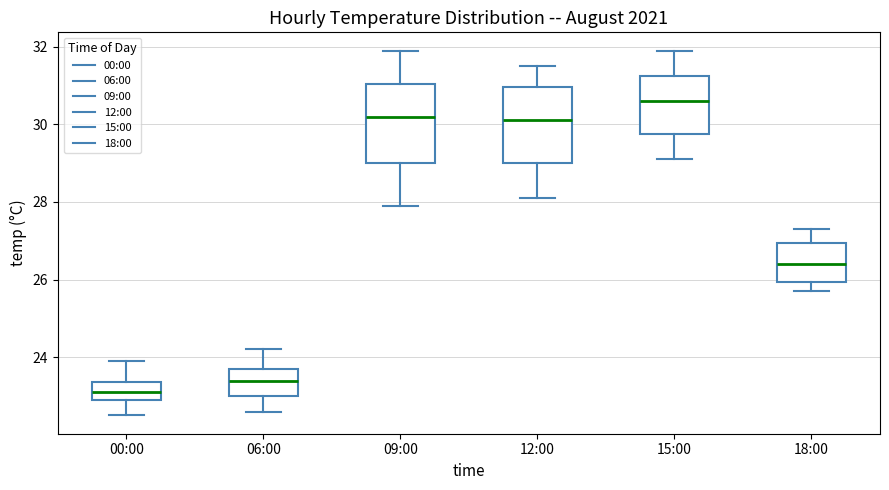

Reading left to right, transcribe this box plot: for each box, give where its median line is, the range the box spans, and where its two whiskers end, as read against the y-axis. The values are not printed on the chart, so give them approximately, as read against the axis.

00:00: median 23.2, box 23.0 to 23.4, whiskers 22.6 to 24.0
06:00: median 23.4, box 23.0 to 23.8, whiskers 22.6 to 24.2
09:00: median 30.2, box 29.0 to 31.0, whiskers 28.0 to 32.0
12:00: median 30.2, box 29.0 to 31.0, whiskers 28.2 to 31.6
15:00: median 30.6, box 29.8 to 31.2, whiskers 29.2 to 32.0
18:00: median 26.4, box 26.0 to 27.0, whiskers 25.8 to 27.4